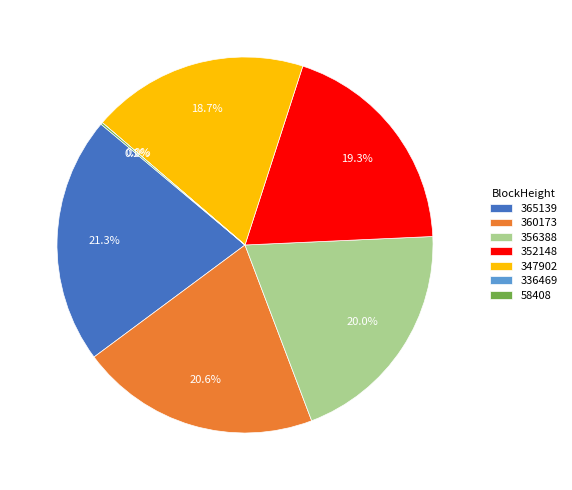

Which slice is the largest?

365139